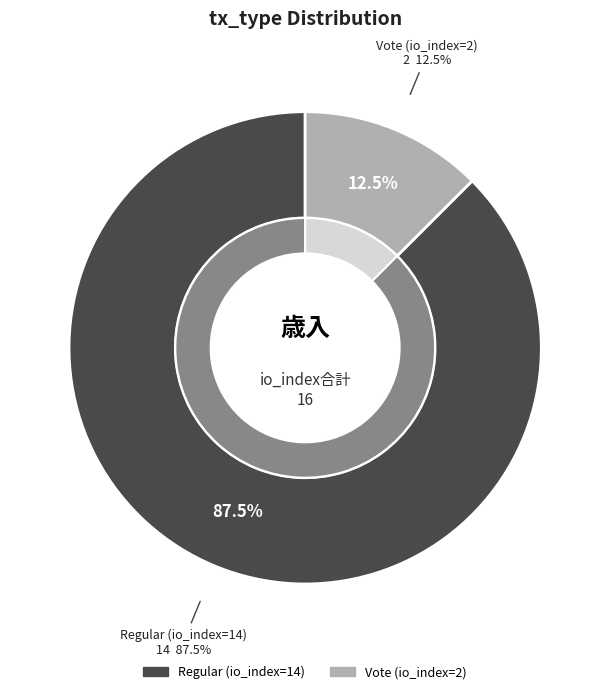

Which slice is the largest?

Regular (io_index=14)